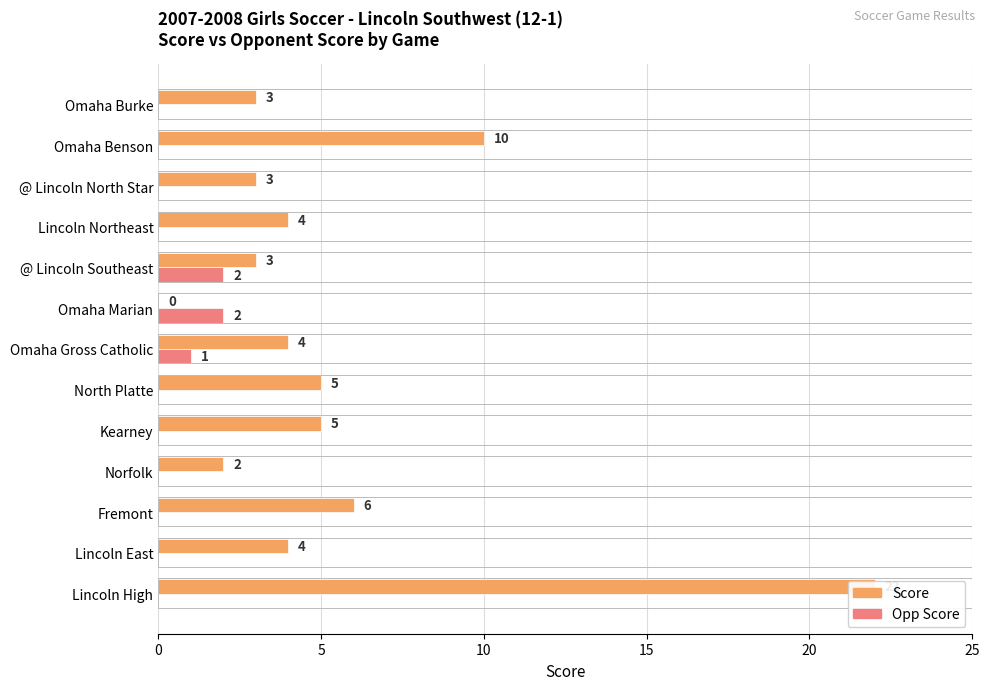

Count the number of categories in the chart.

13